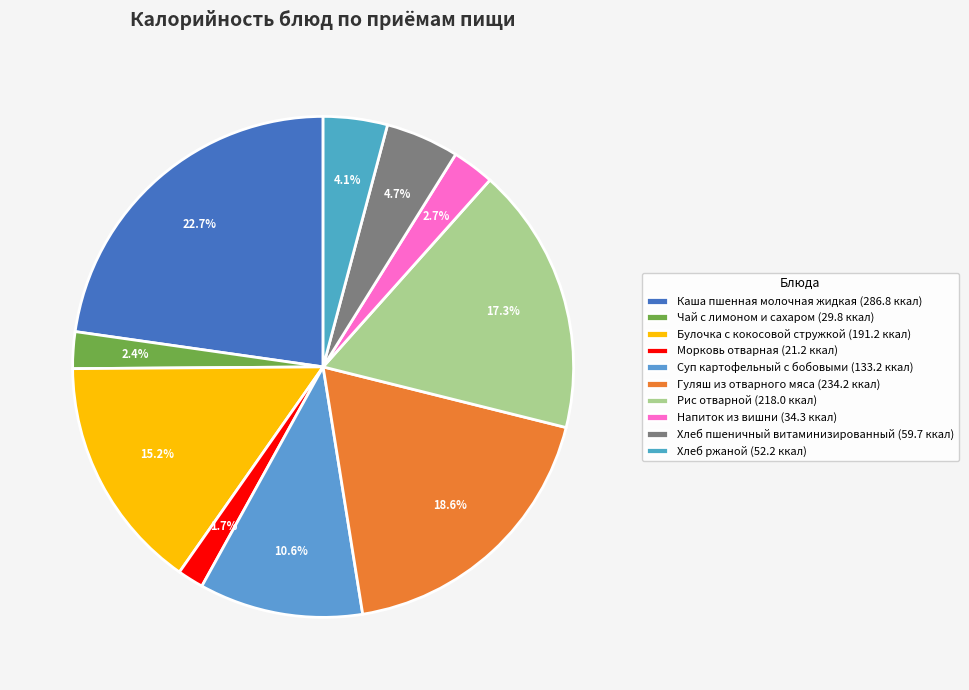

Is there a majority slice in this chart?

No